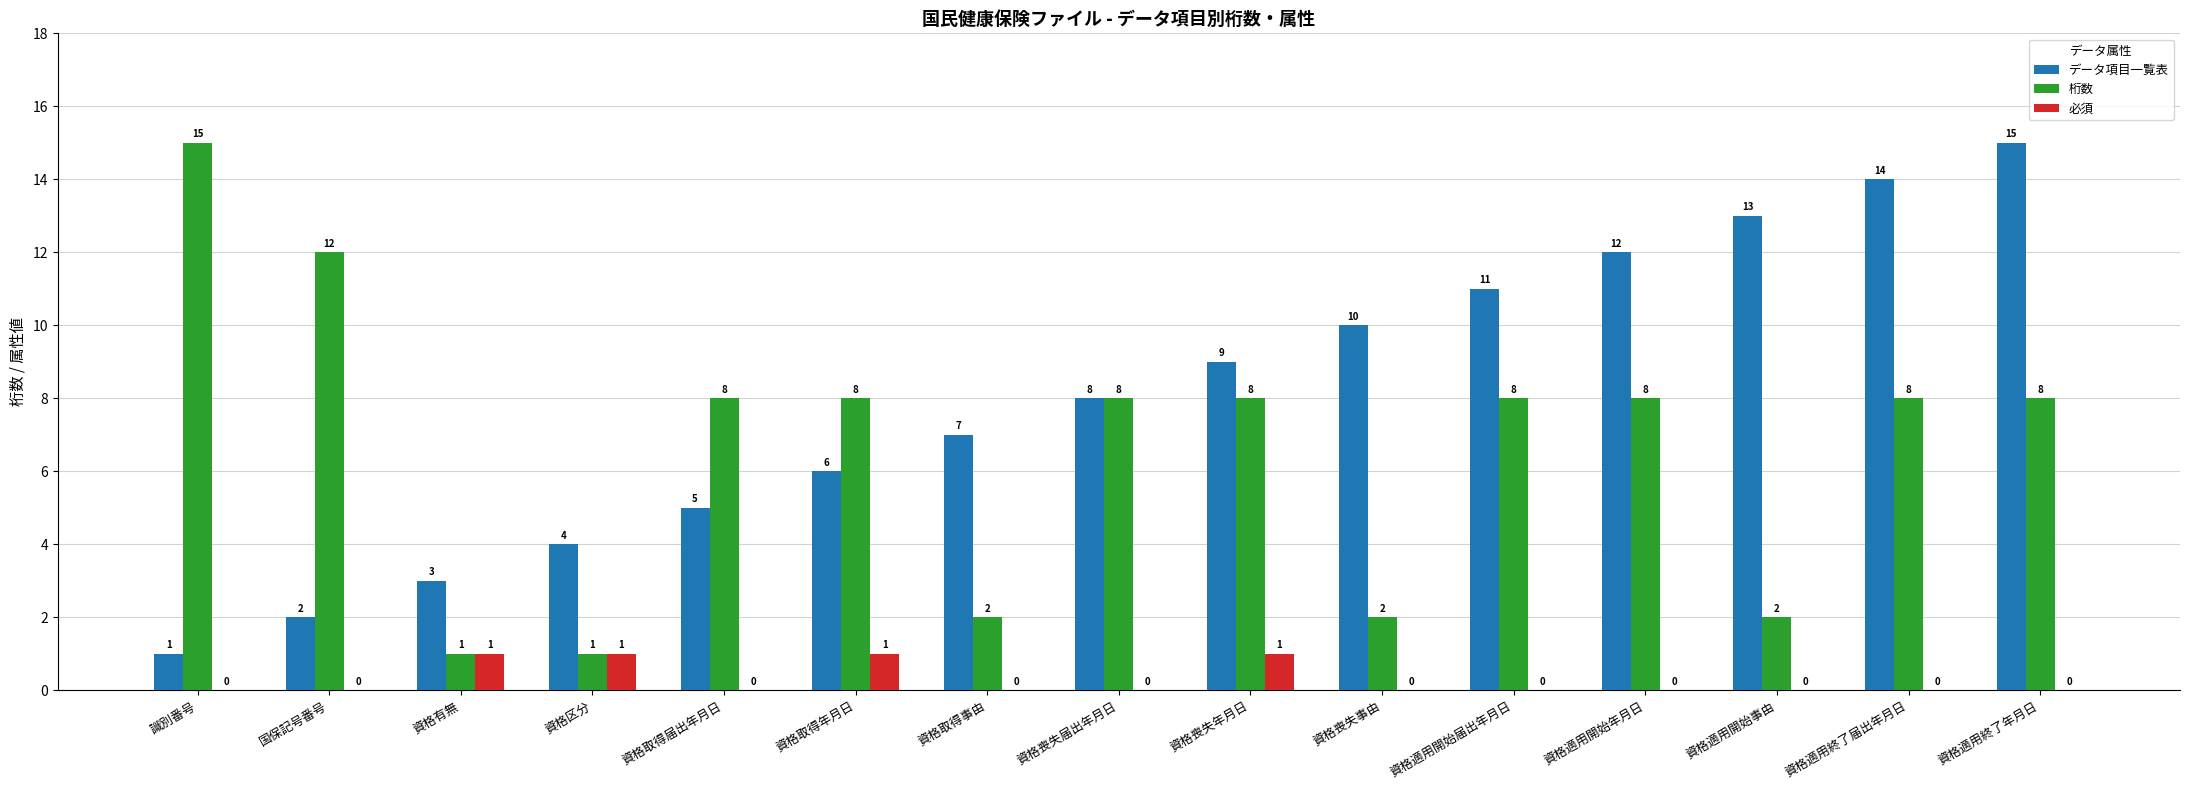

What is the sum of the 桁数 values at 識別番号 and 資格適用終了年月日?

23